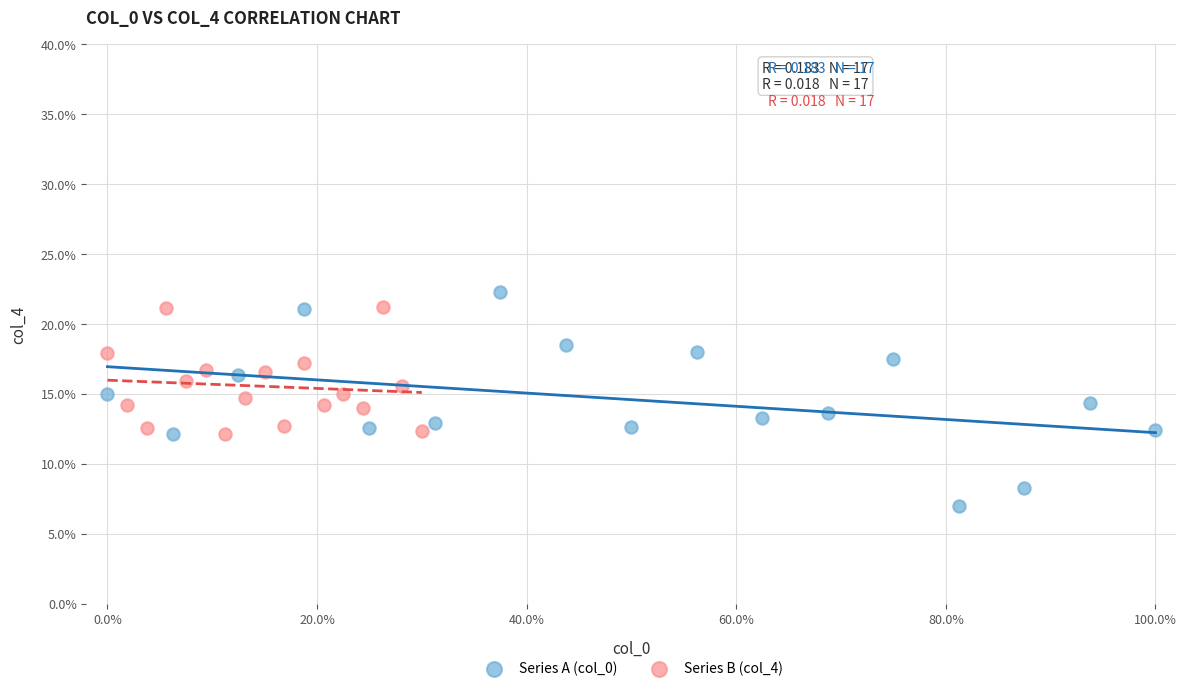

Which series reaches the minimum Y coordinate?

Series A (col_0)